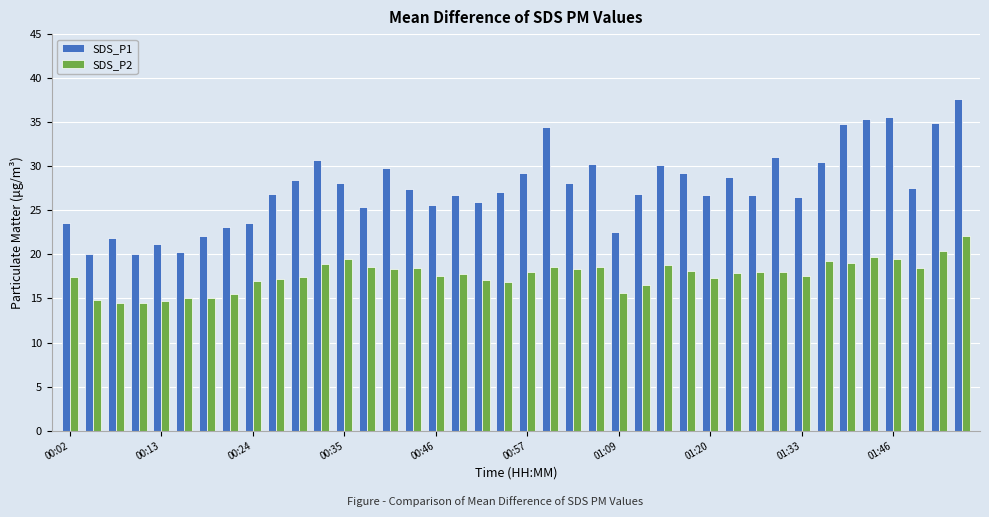

How many data points does each series have?

40